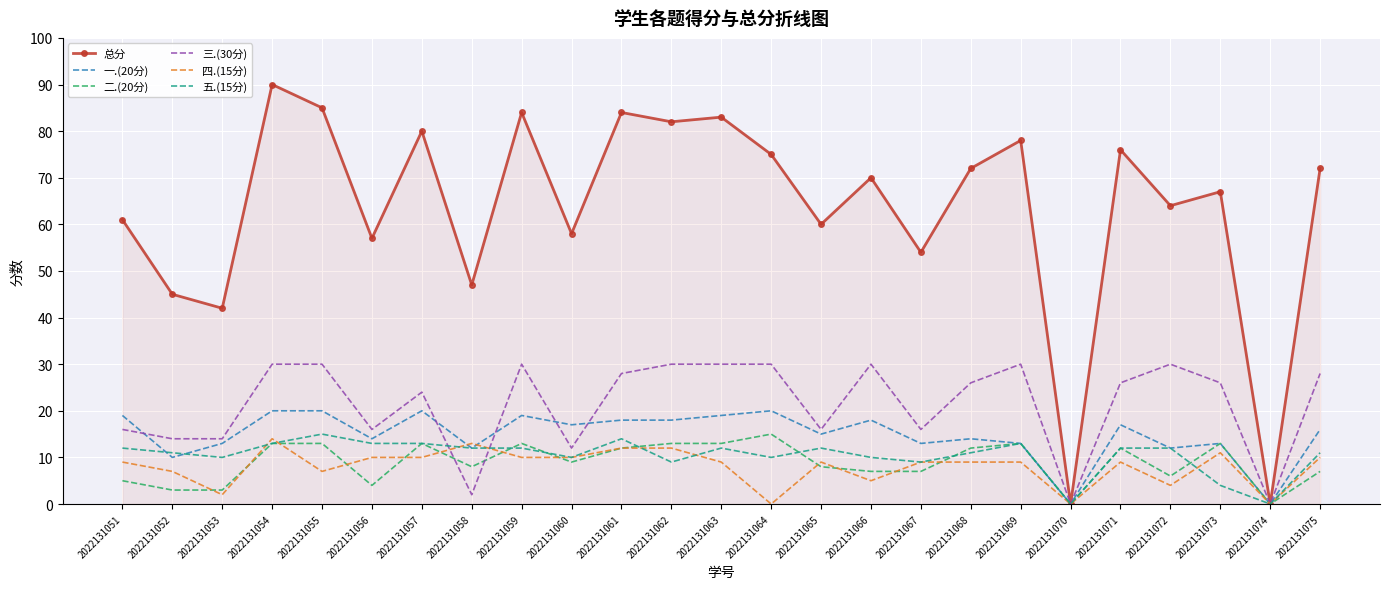

The value of 总分 at 2022131055 is 85. True or false?

True